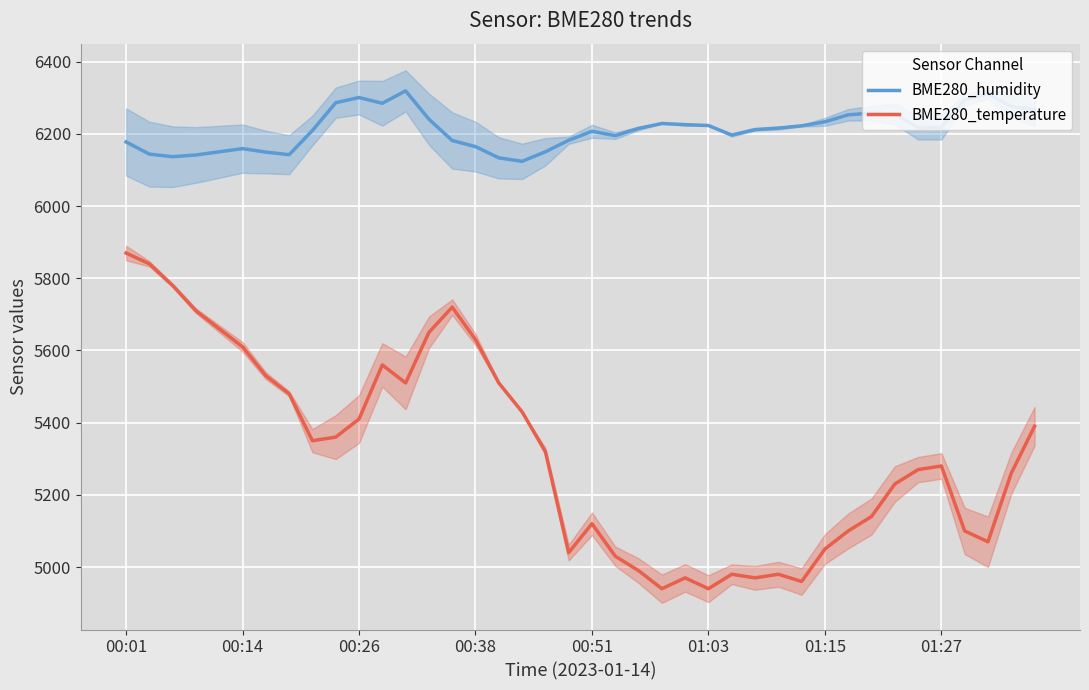

What is the difference between the BME280_temperature values at 14 and 22?

730.0